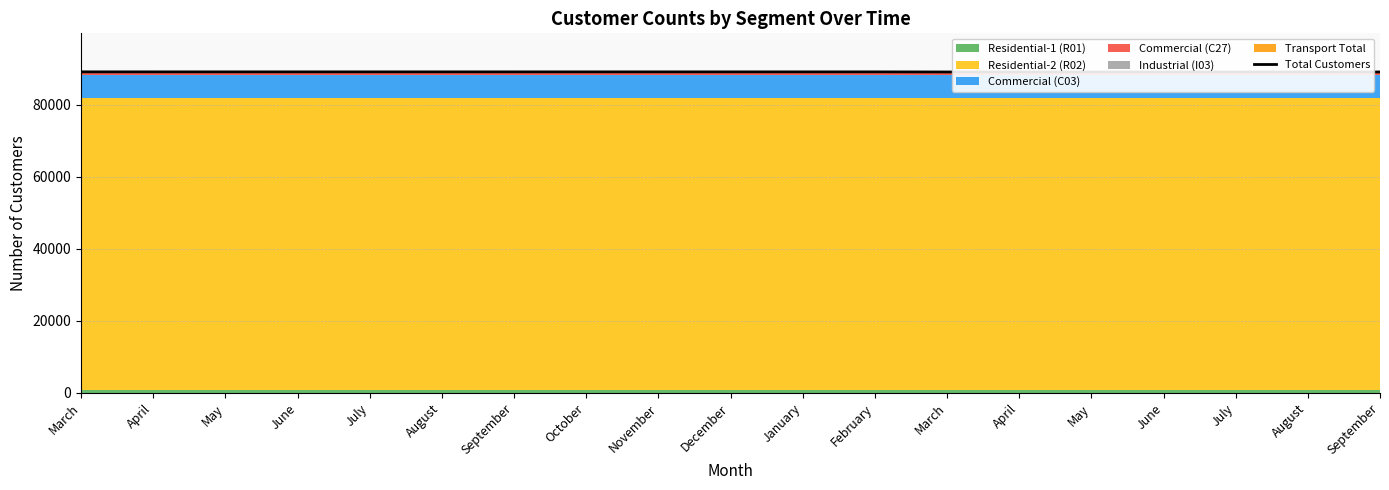

The value at May is 89181. True or false?

True